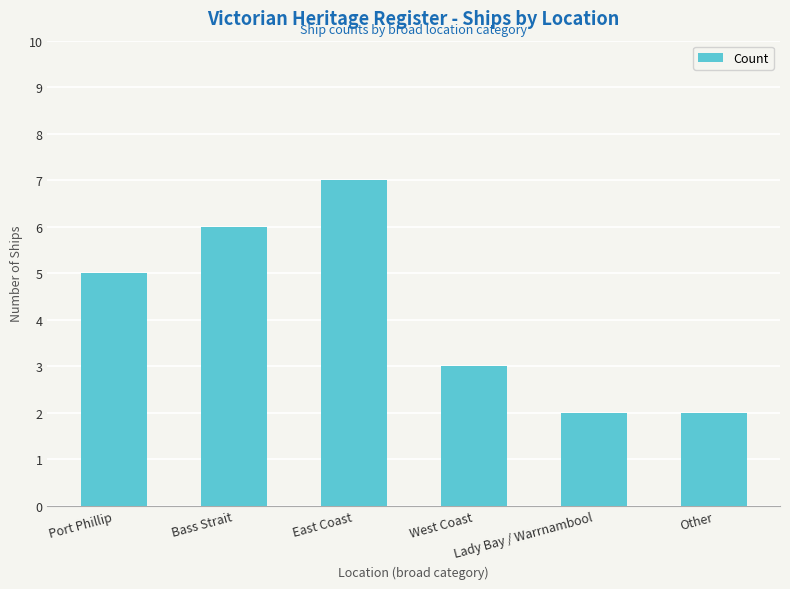

What is the difference between the maximum and minimum values?

5